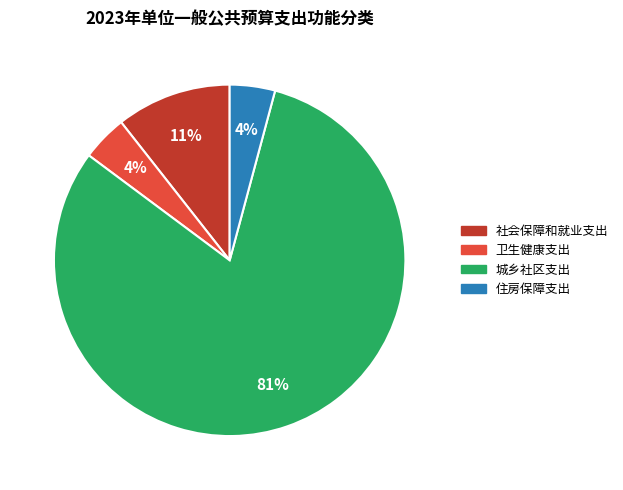

Is it true that 住房保障支出 is 4% of the pie?

True